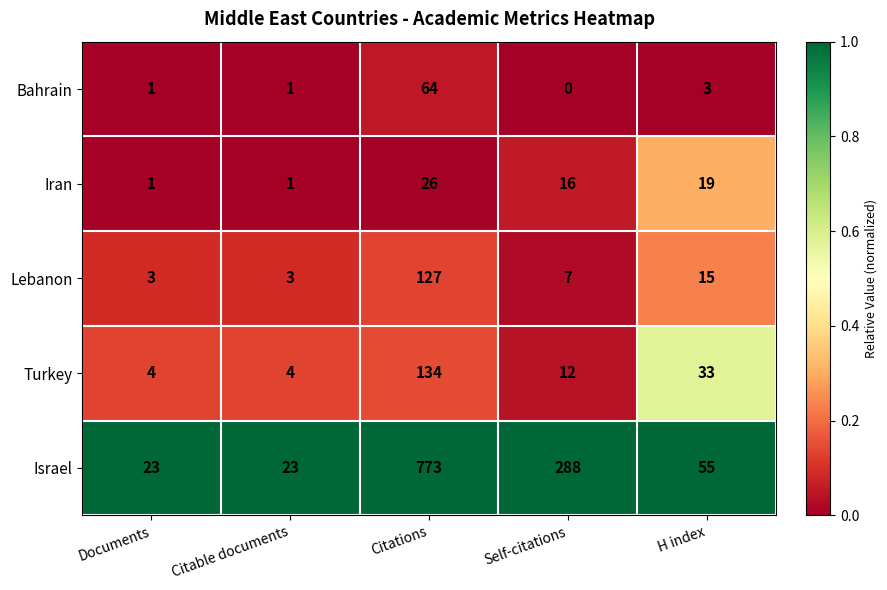

Which series has the largest total across all categories?

Israel